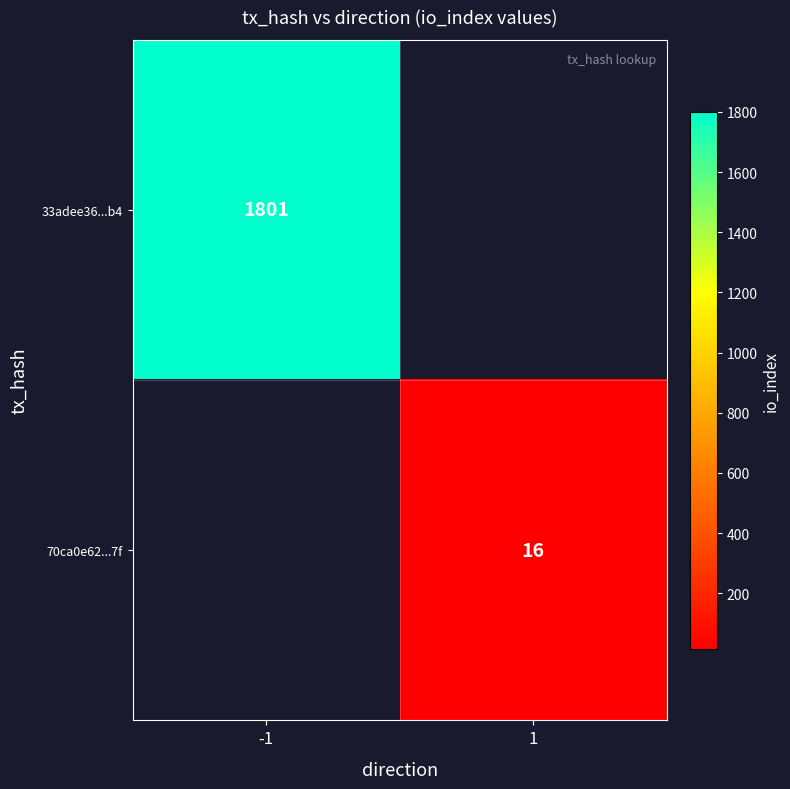

Is the value of 70ca0e62...7f at 1 greater than the value of 33adee36...b4 at -1?

No